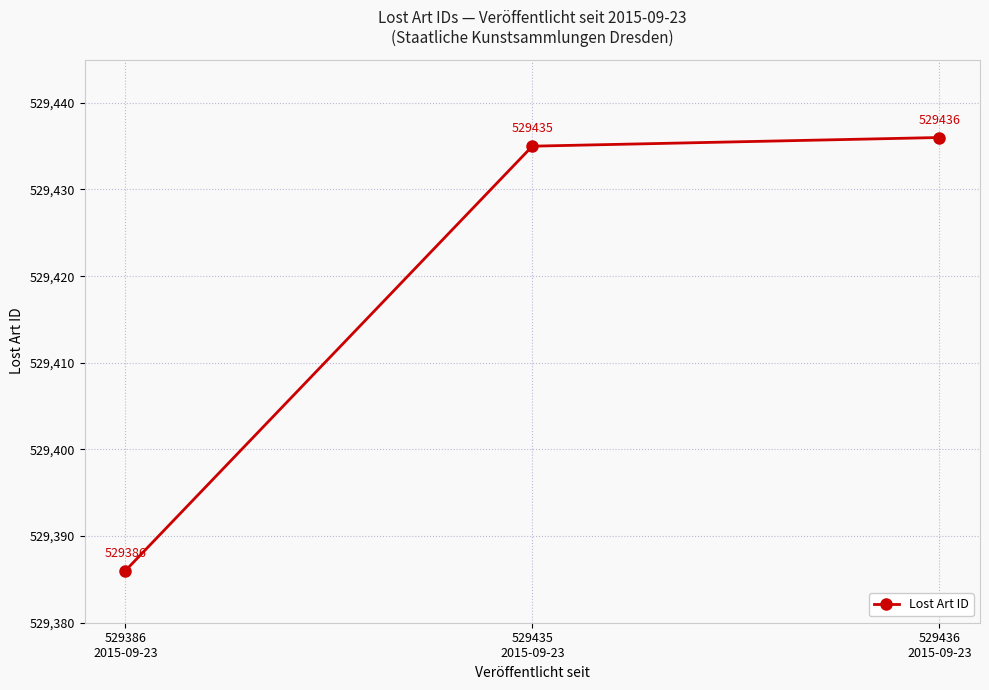

List the labels in order of value, largest first.

529436
2015-09-23, 529435
2015-09-23, 529386
2015-09-23